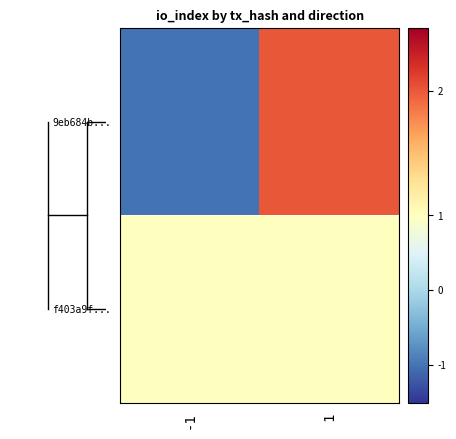

What is the minimum value shown in the chart?

-1